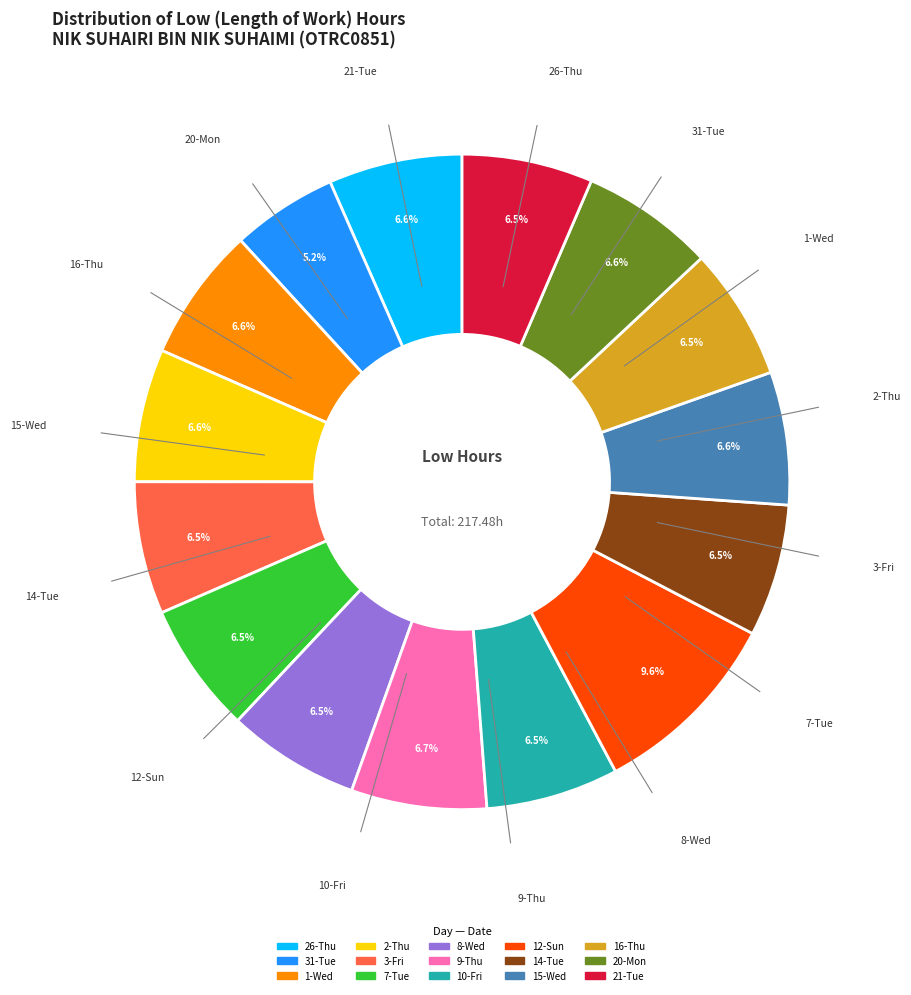

Is it true that 16-Thu is 14% of the pie?

False